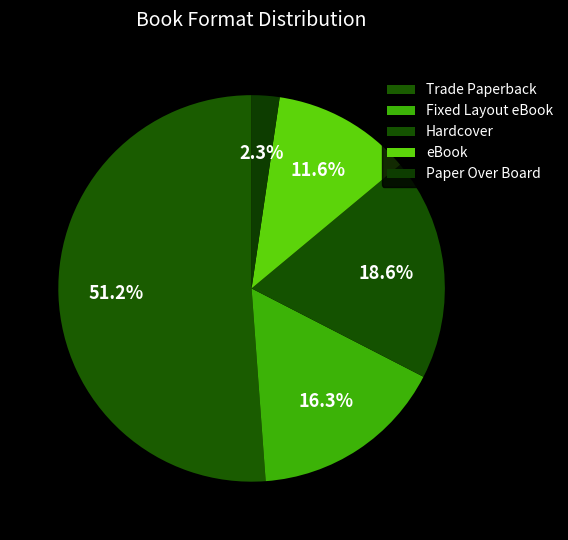

What percentage is the eBook slice, to the nearest percent?

12%